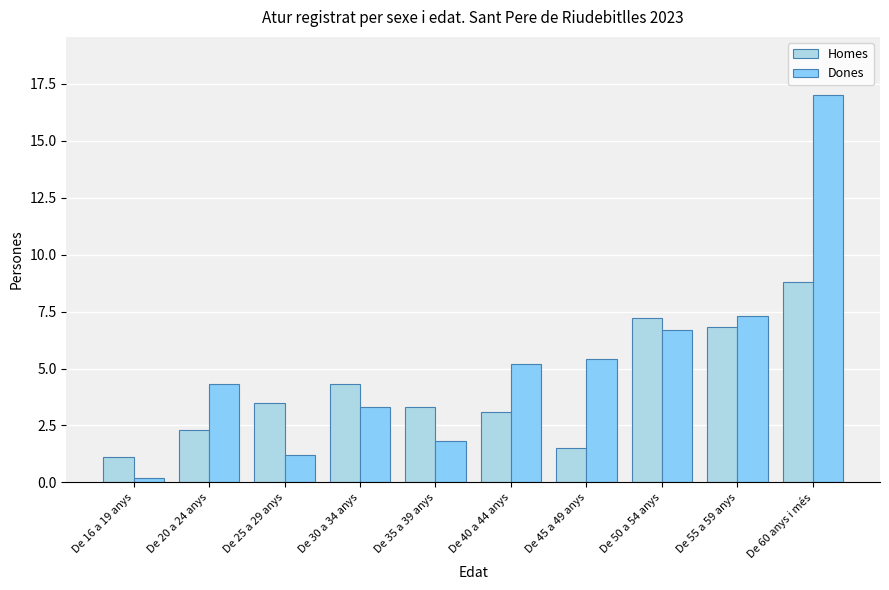

Between De 30 a 34 anys and De 60 anys i més, which series saw the biggest shift?

Dones